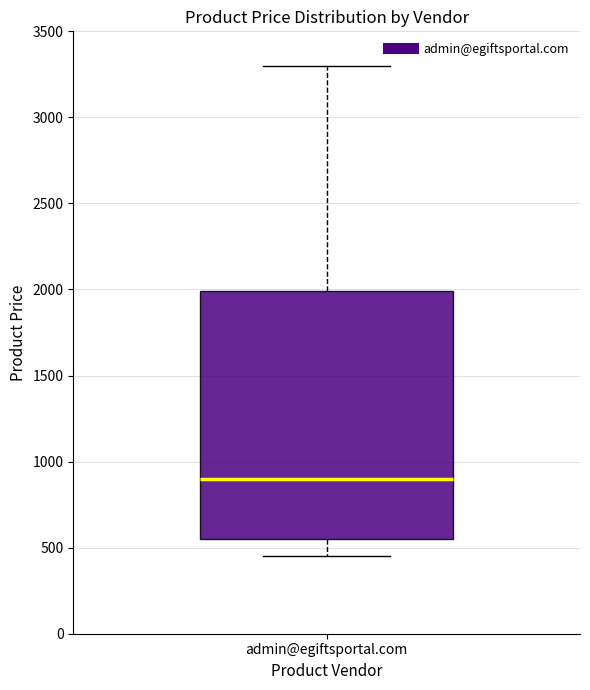

Read this box plot against the y-axis: the position of the median line, the range covered by the box, and the ends of both whiskers. The values are not printed on the chart, so give them approximately, as read against the axis.

median 900, box 550 to 2000, whiskers 450 to 3300